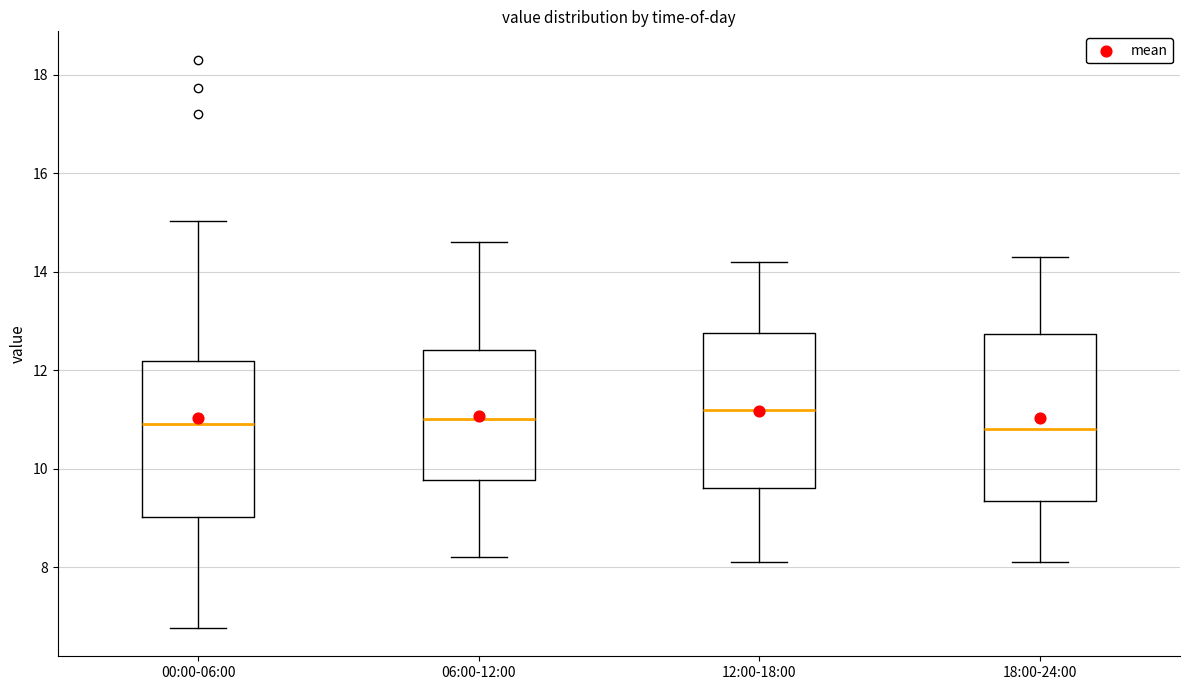

Where is the lower edge of the box for 12:00-18:00 on the y-axis? The values are not printed on the chart, so give them approximately, as read against the axis.

9.6